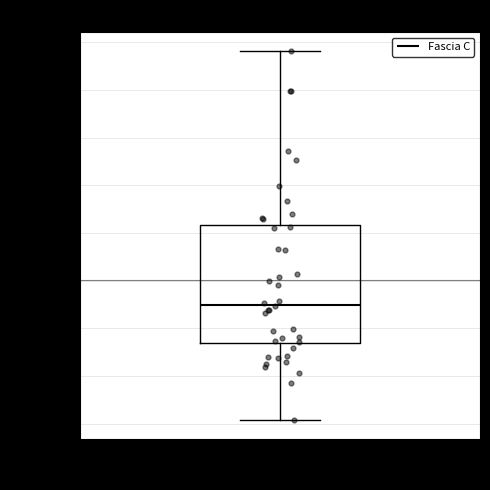

Read this box plot against the y-axis: the position of the median line, the range covered by the box, and the ends of both whiskers. The values are not printed on the chart, so give them approximately, as read against the axis.

median 85000, box 65000 to 130000, whiskers 25000 to 220000